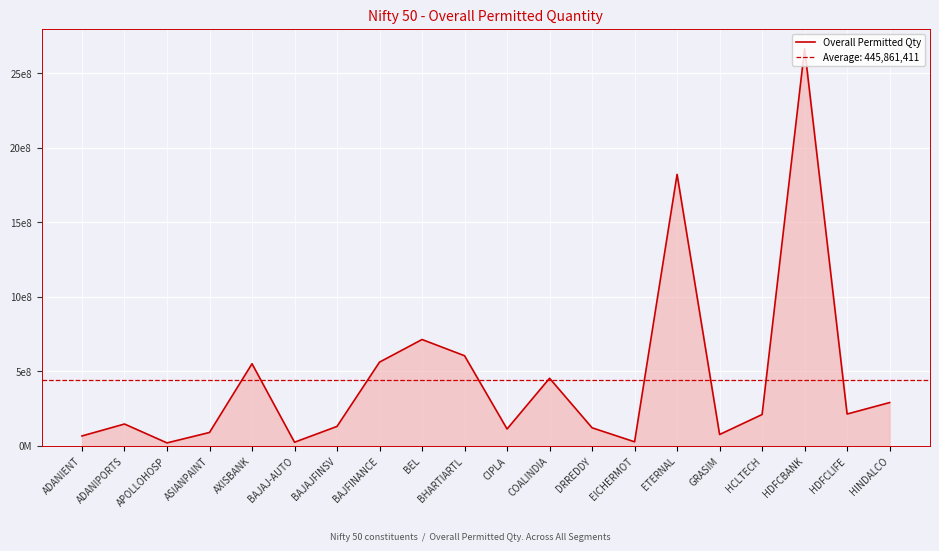

True or false: there are more than 2 points higher than both neighbors.

True